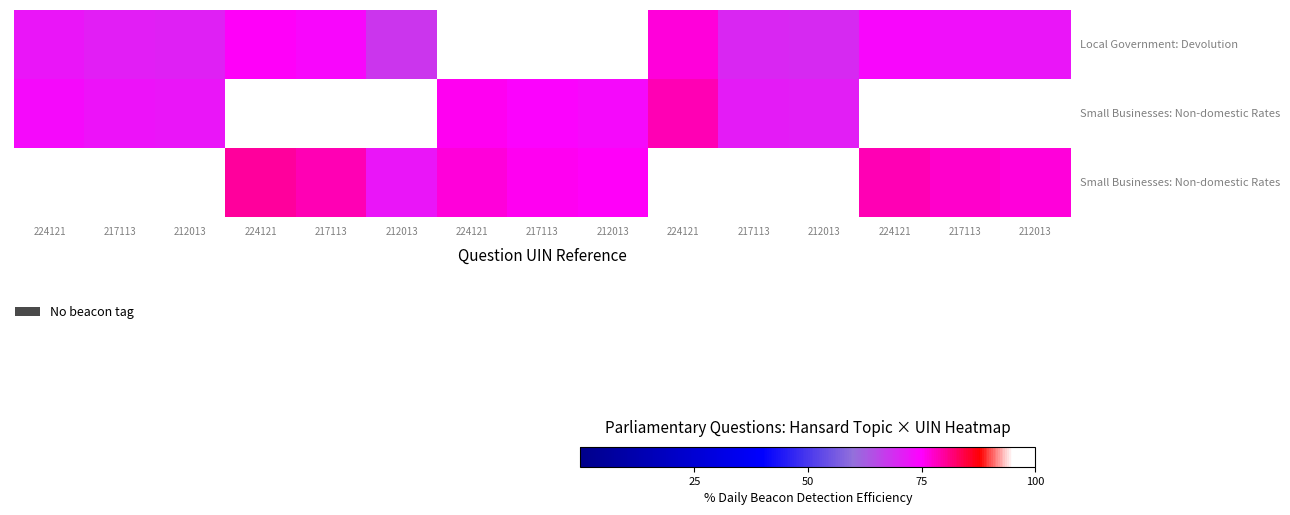

Between 217113 and 217113, which is larger?

217113